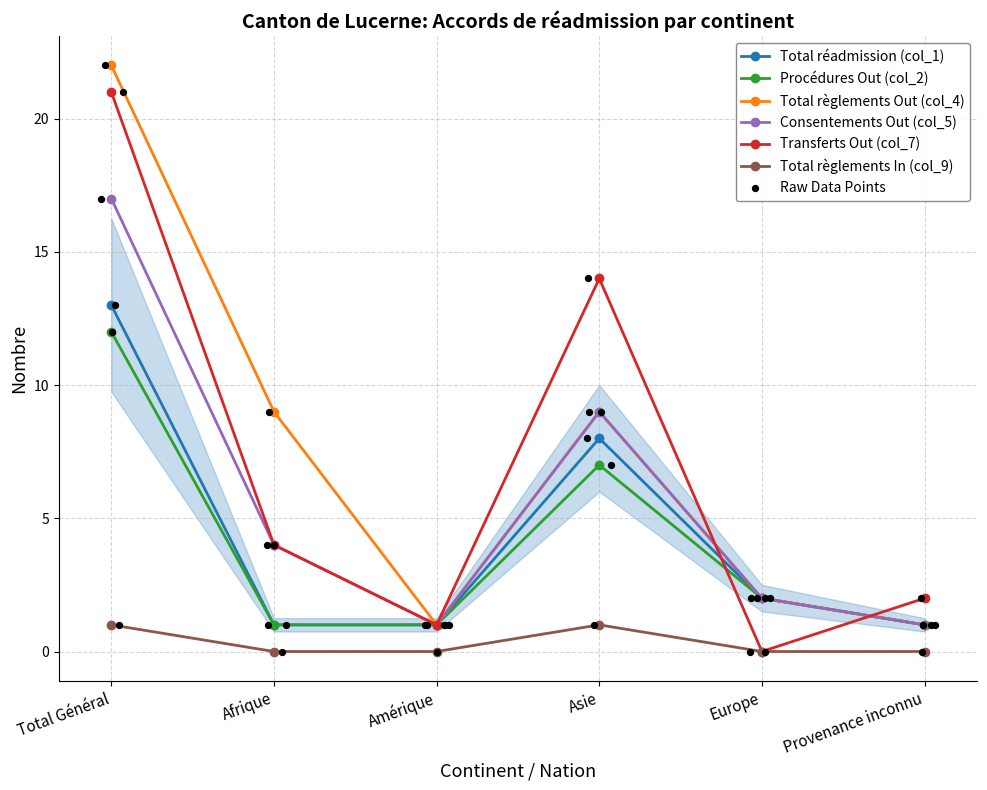

What is the total value across all series at Total Général?

86